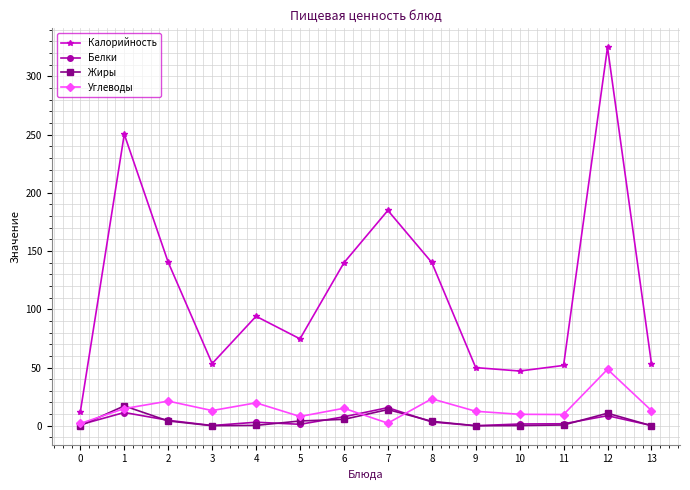

Does the chart have visible grid lines?

Yes